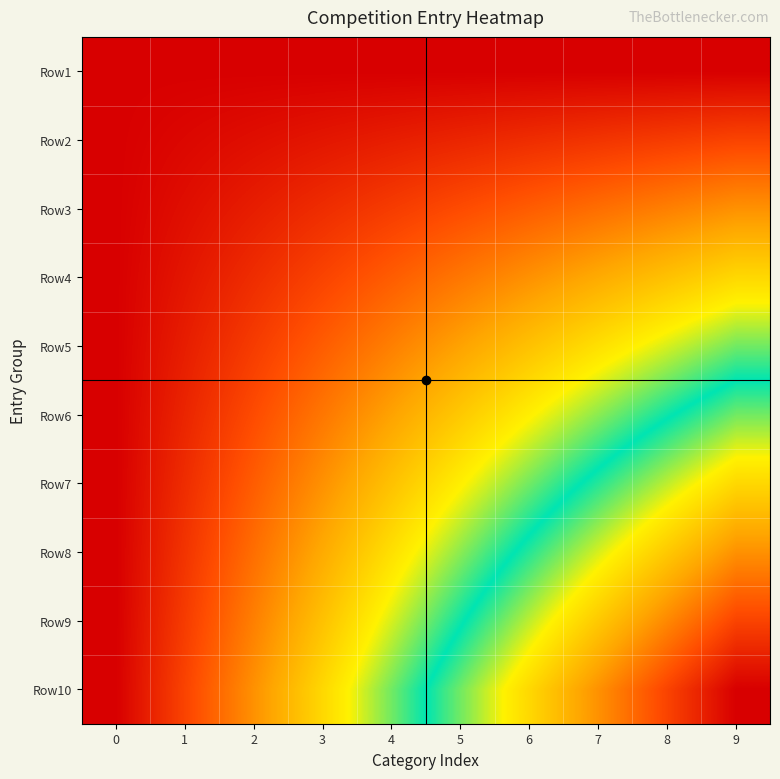

Which series has the largest total across all categories?

Row10